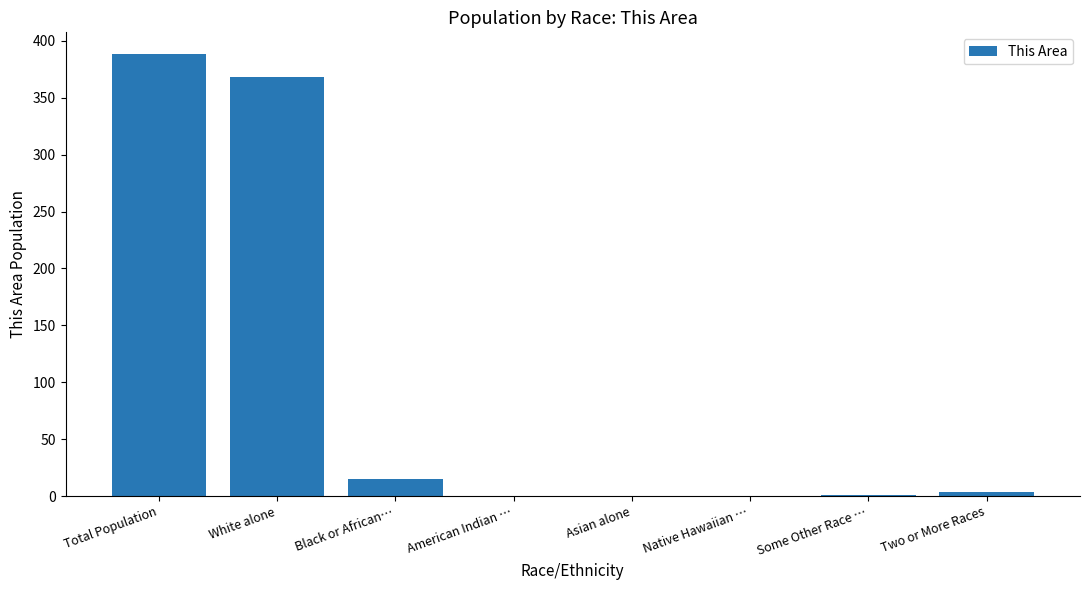

What is the maximum value shown in the chart?

388